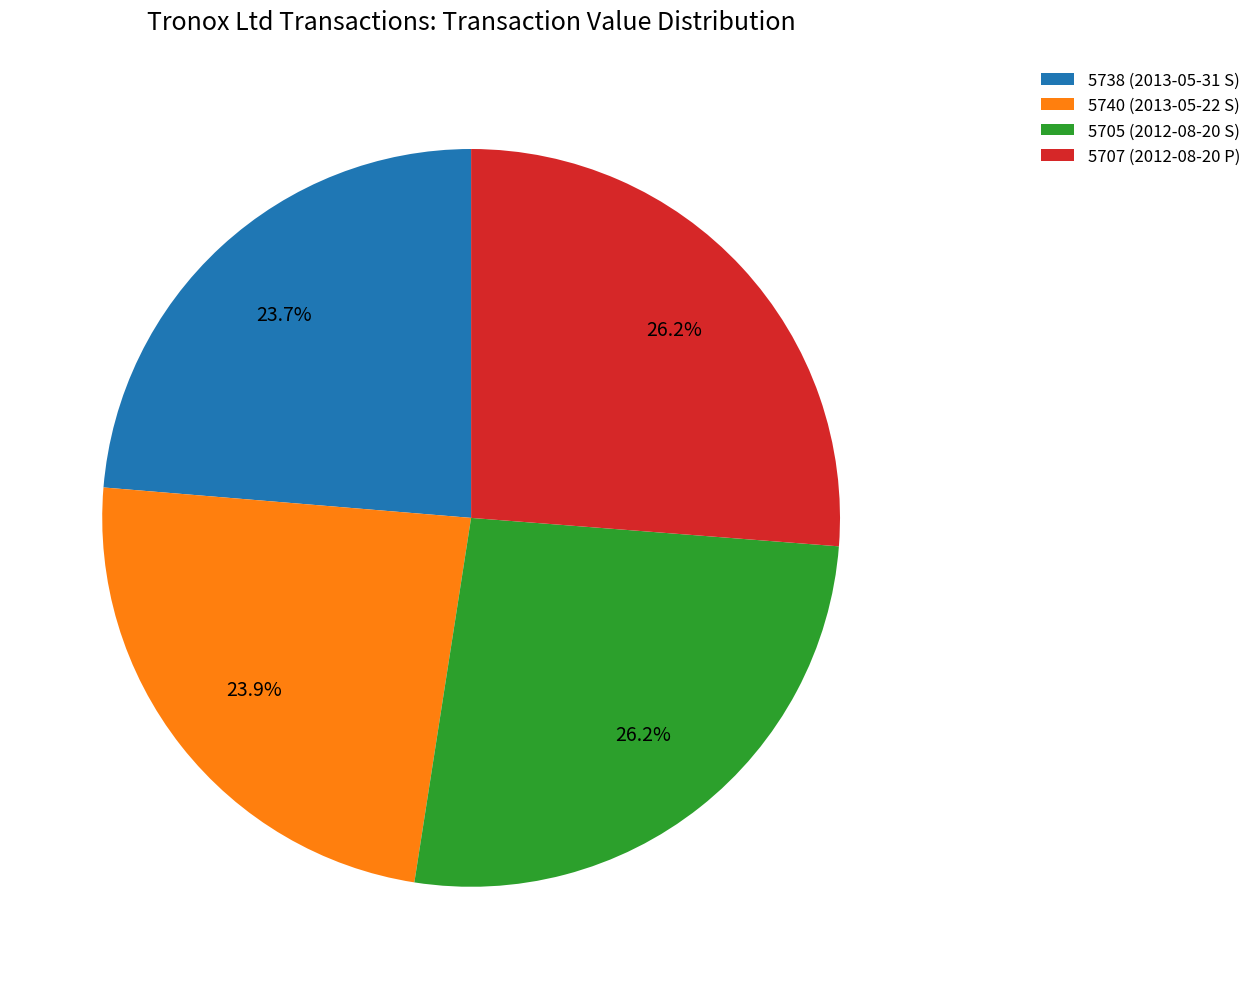

What is the ratio of the value at 5705 (2012-08-20 S) to the value at 5707 (2012-08-20 P)?

1.0